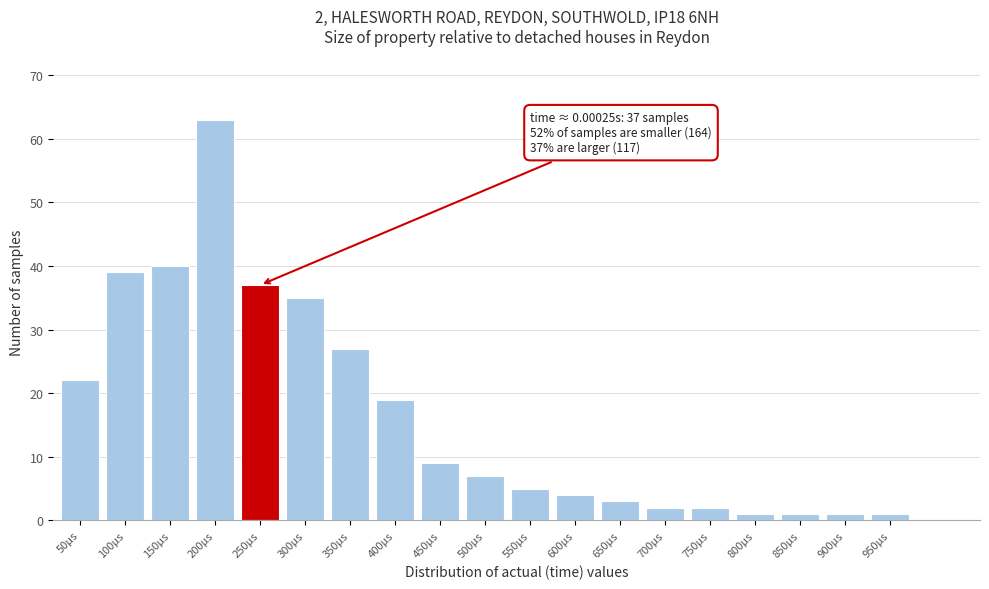

Reading left to right, transcribe all the data shown in this chart.

50µs=22	100µs=39	150µs=40	200µs=63	250µs=37	300µs=35	350µs=27	400µs=19	450µs=9	500µs=7	550µs=5	600µs=4	650µs=3	700µs=2	750µs=2	800µs=1	850µs=1	900µs=1	950µs=1